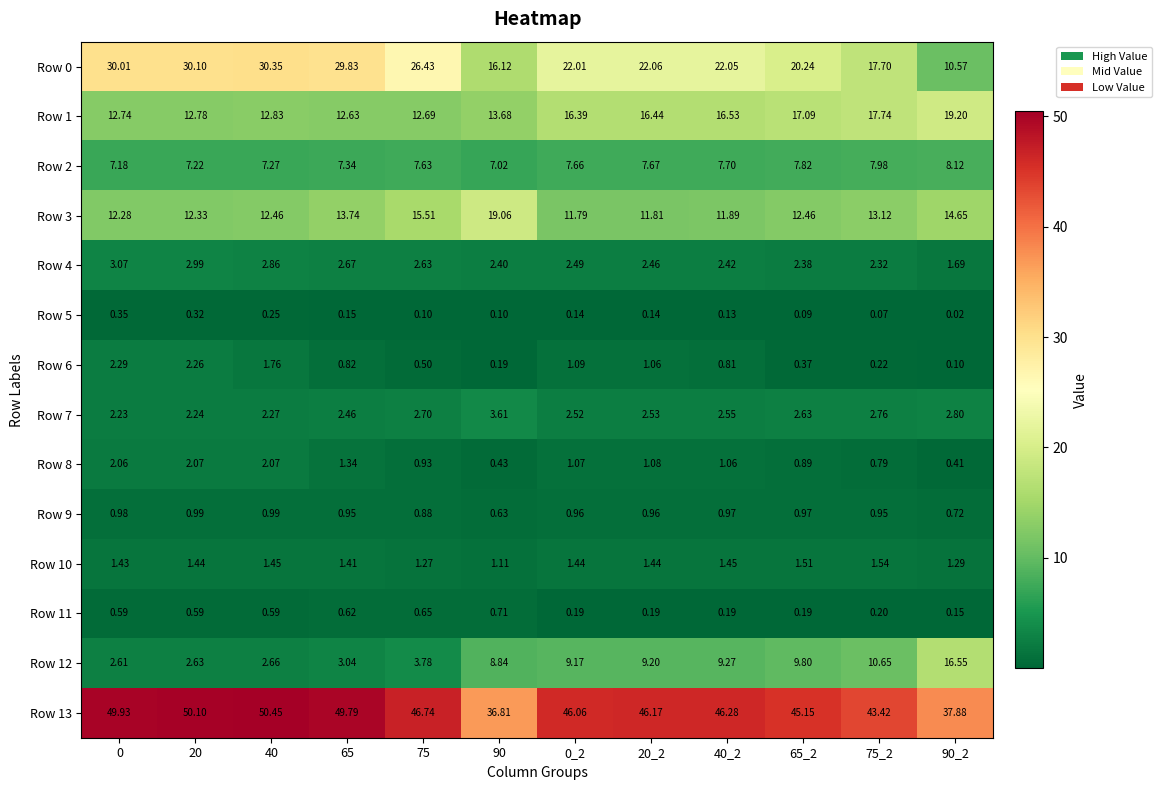

Is the value of Row 12 at 90 greater than the value of Row 7 at 40_2?

Yes